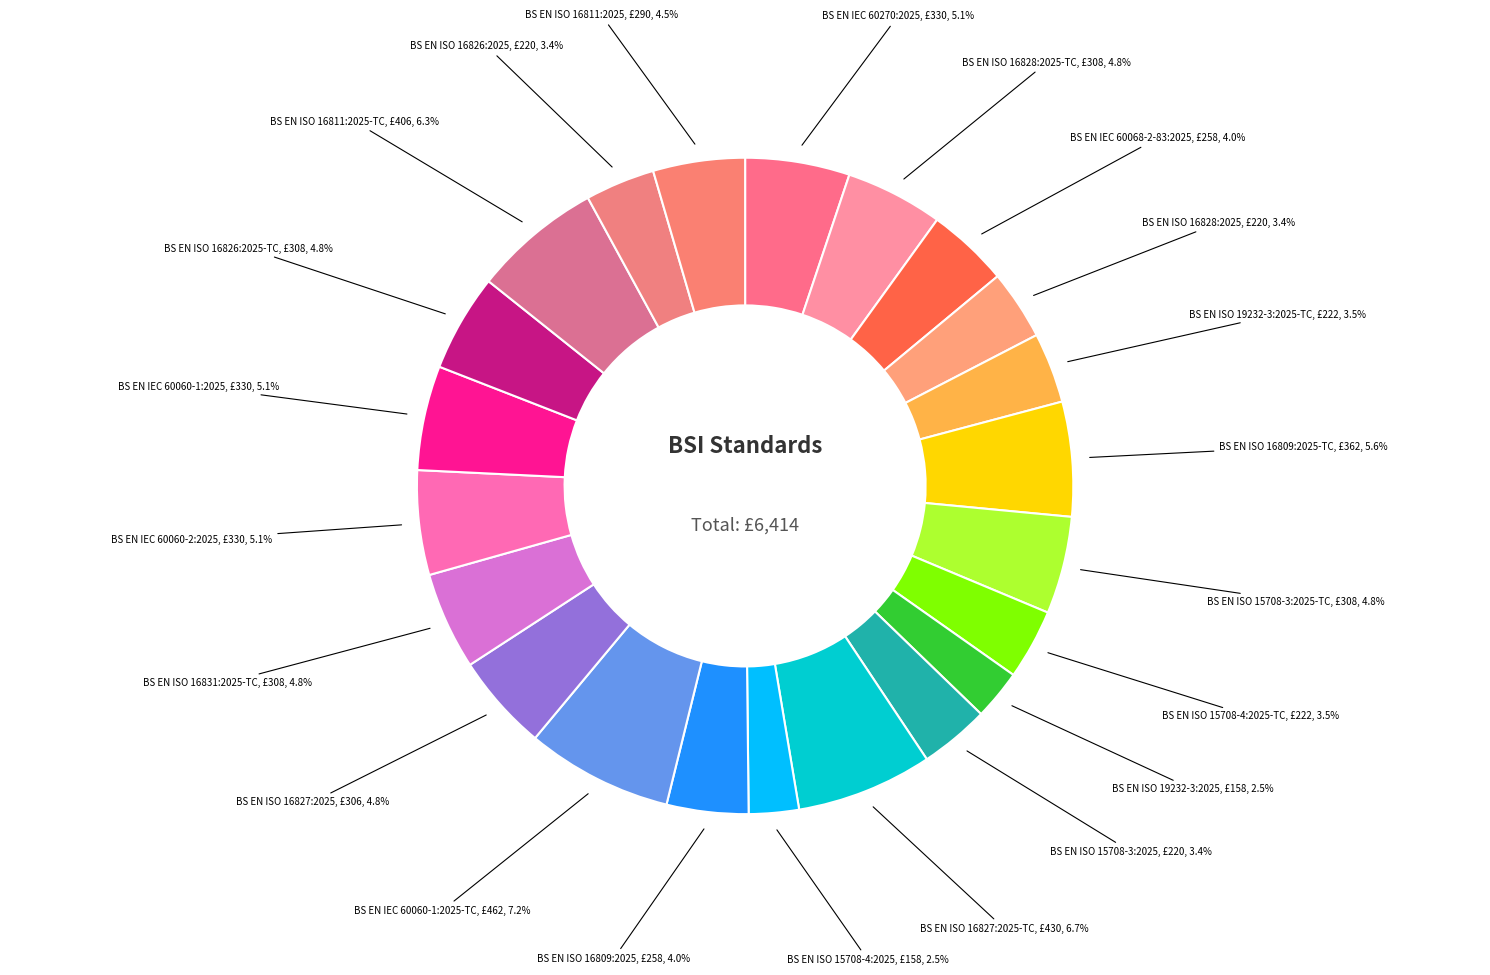

How many slices are in this pie chart?

22